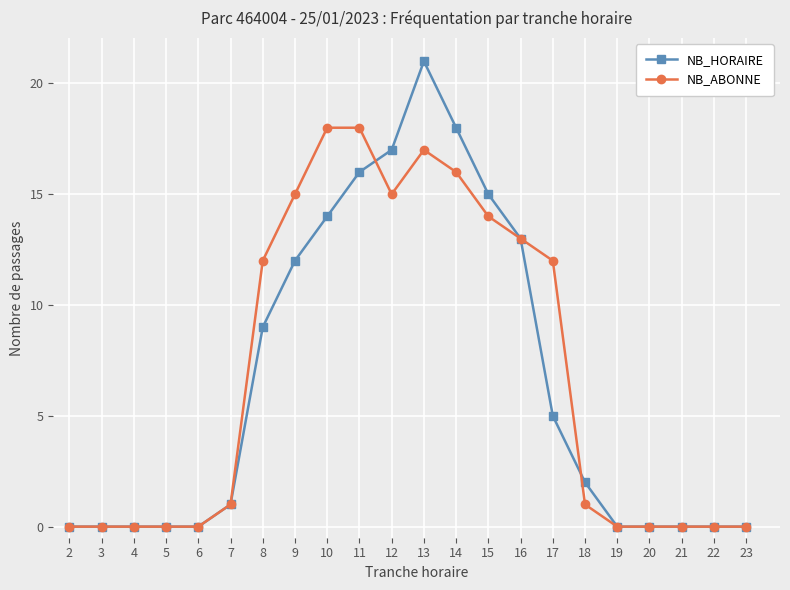

Rank the series by their average value, from highest to lowest.

NB_ABONNE, NB_HORAIRE